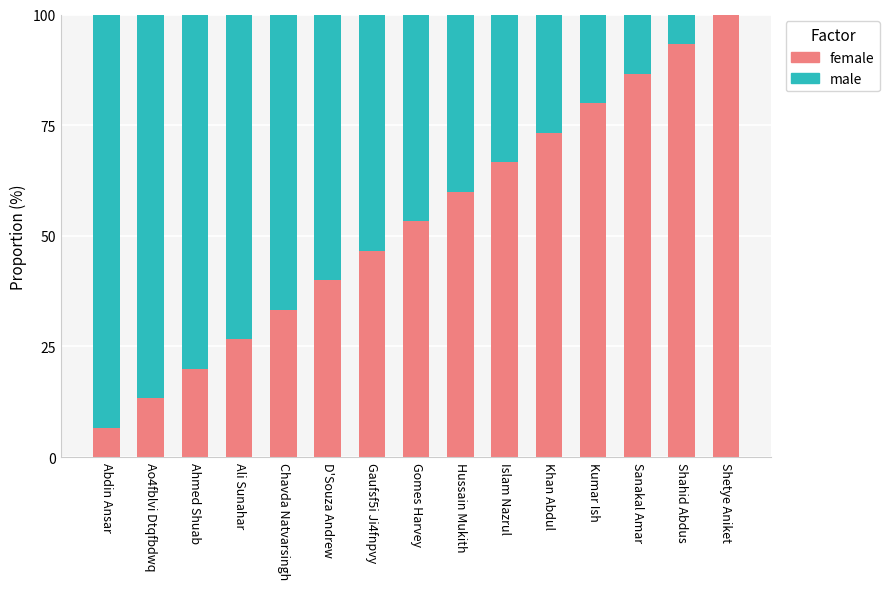

What is the total value across all series at Khan Abdul?

100.0